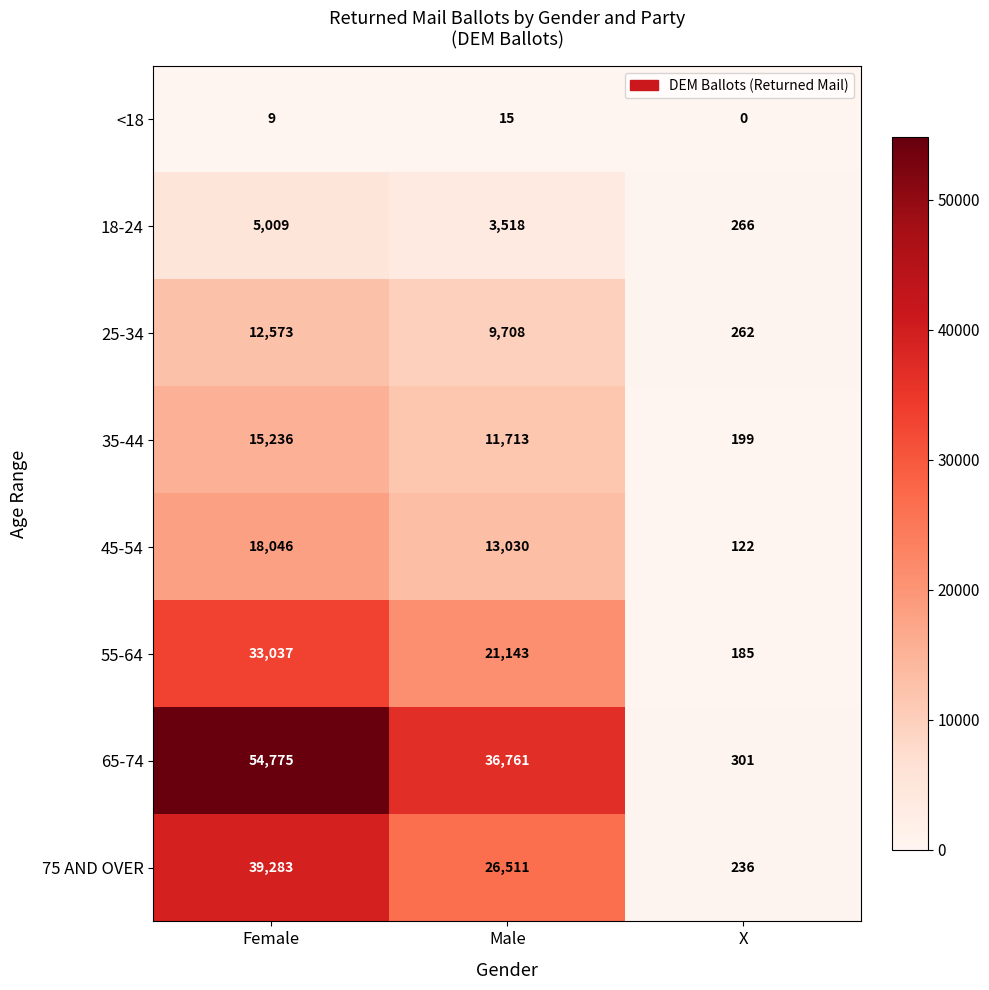

Read the 18-24 value at X, to the nearest 10.

270